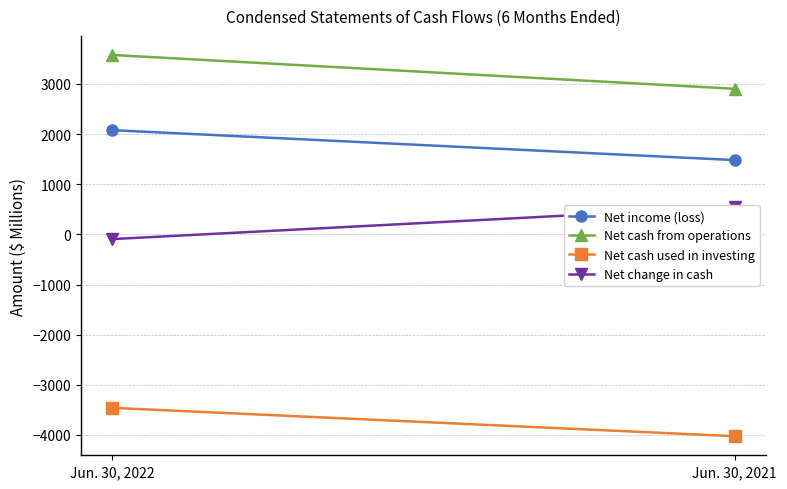

The Net cash from operations series shows 6178 at Jun. 30, 2022. True or false?

False